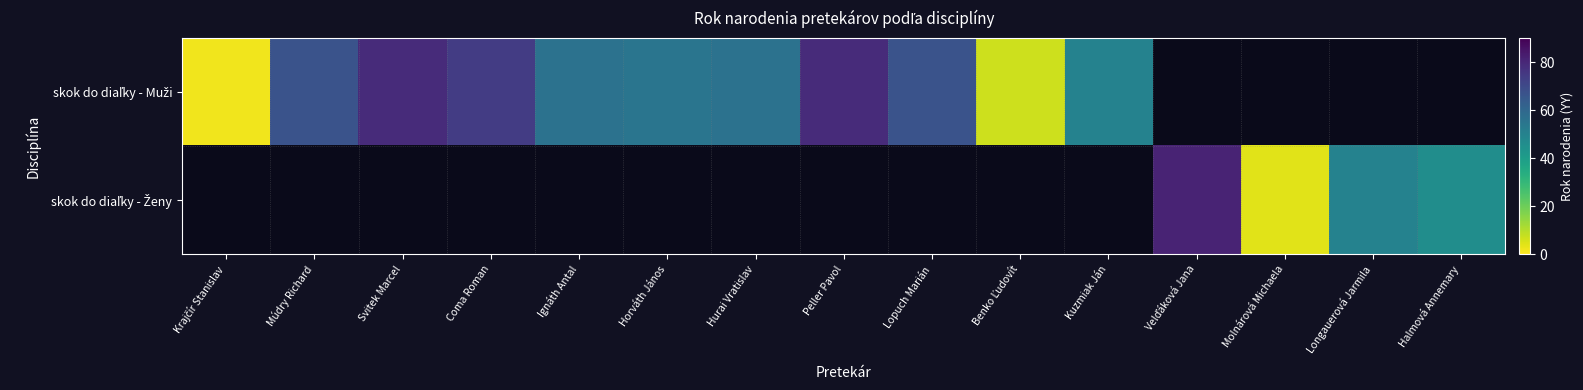

Which label corresponds to the smallest value in the chart?

Krajčír Stanislav